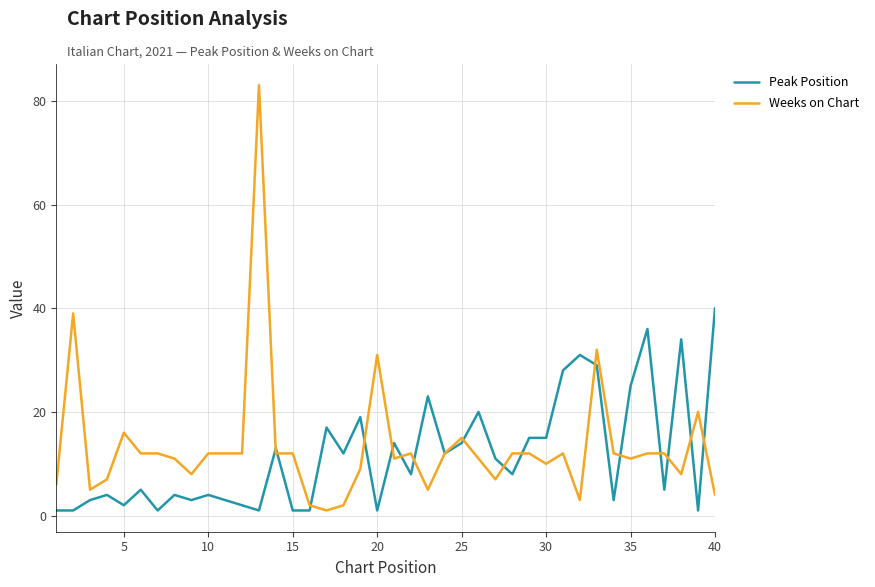

Rank the series by their maximum value, from highest to lowest.

Weeks on Chart, Peak Position